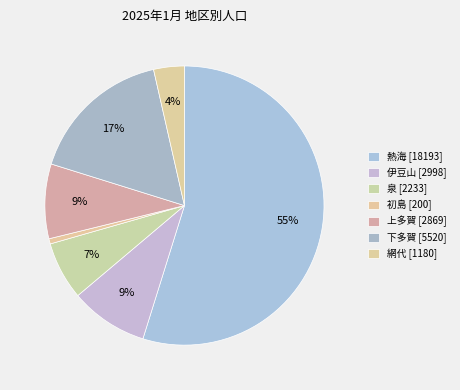

To the nearest percent, what percentage of the pie is 伊豆山?

9%